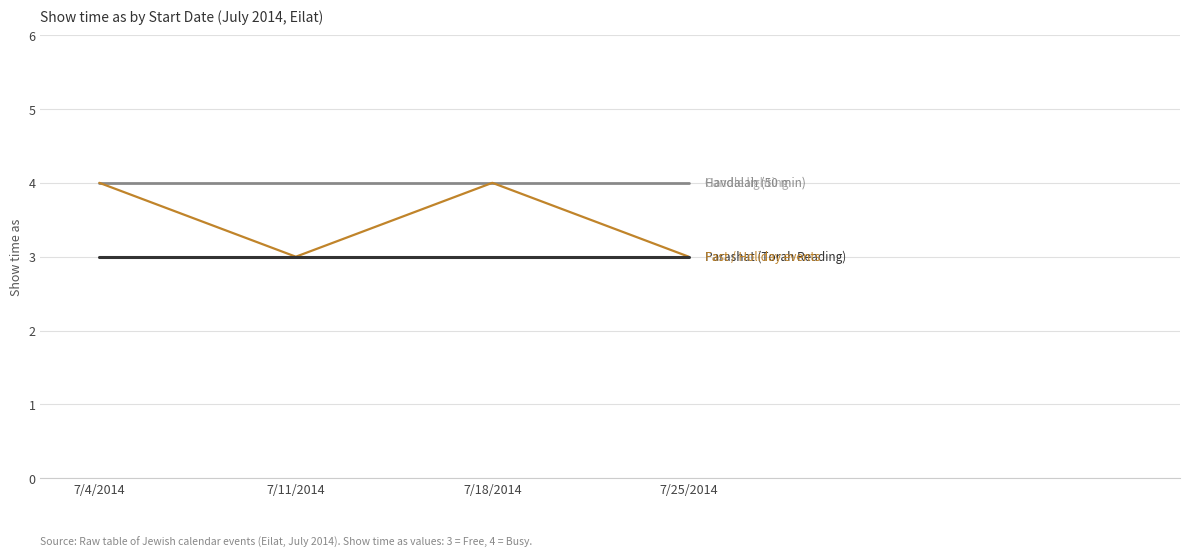

Is this an area chart (filled region under the line)?

No